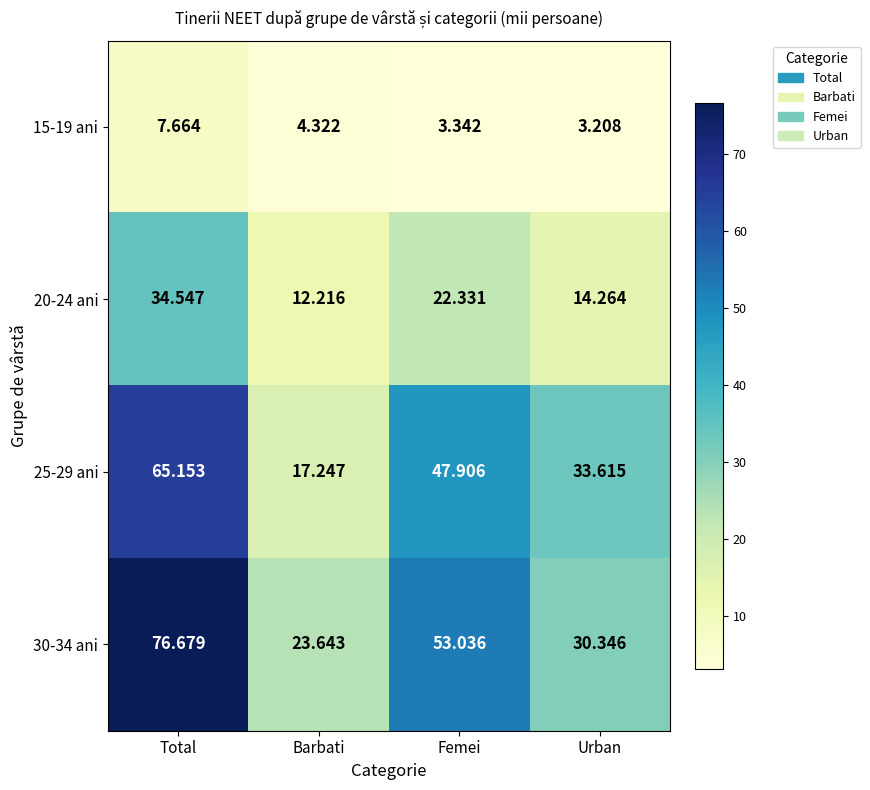

Where does the 15-19 ani series first go above 4?

Total